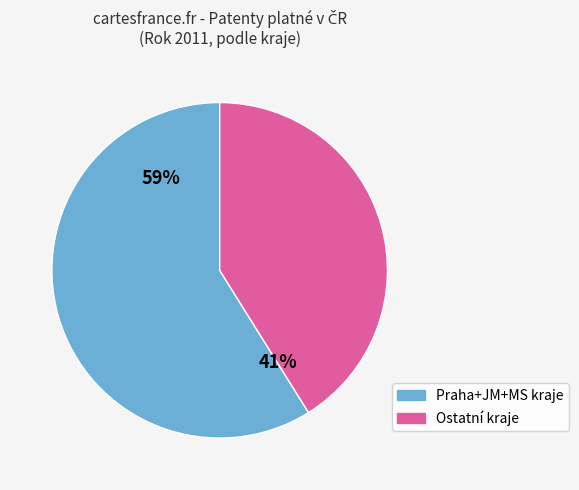

To the nearest percent, what is the difference between the largest and smallest slice percentages?

18%